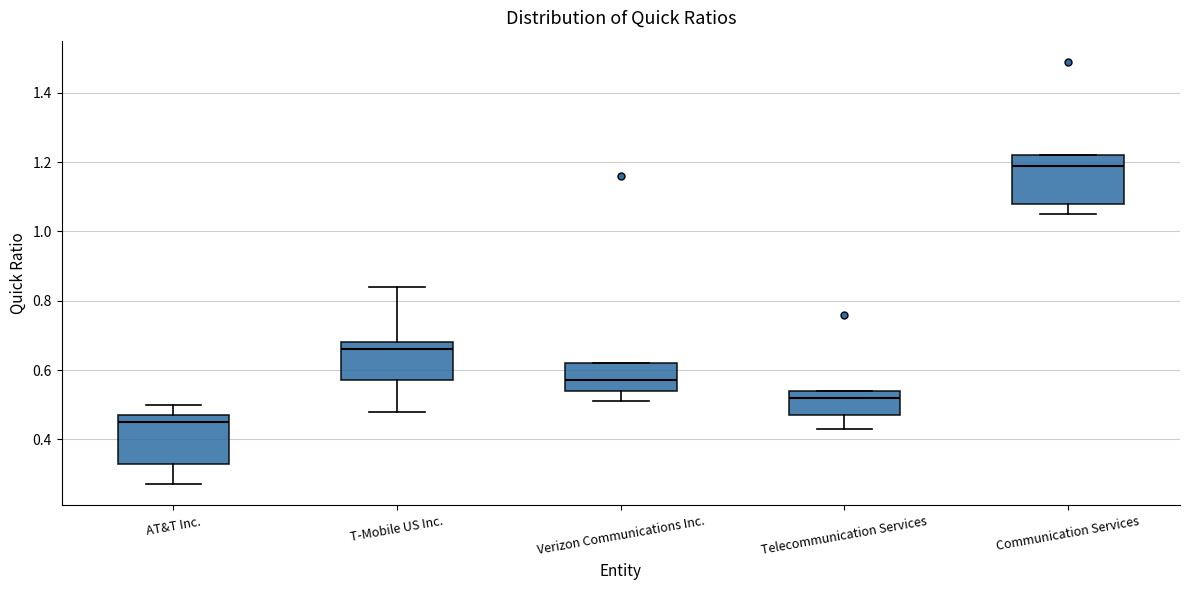

Which box's median line is the highest?

Communication Services